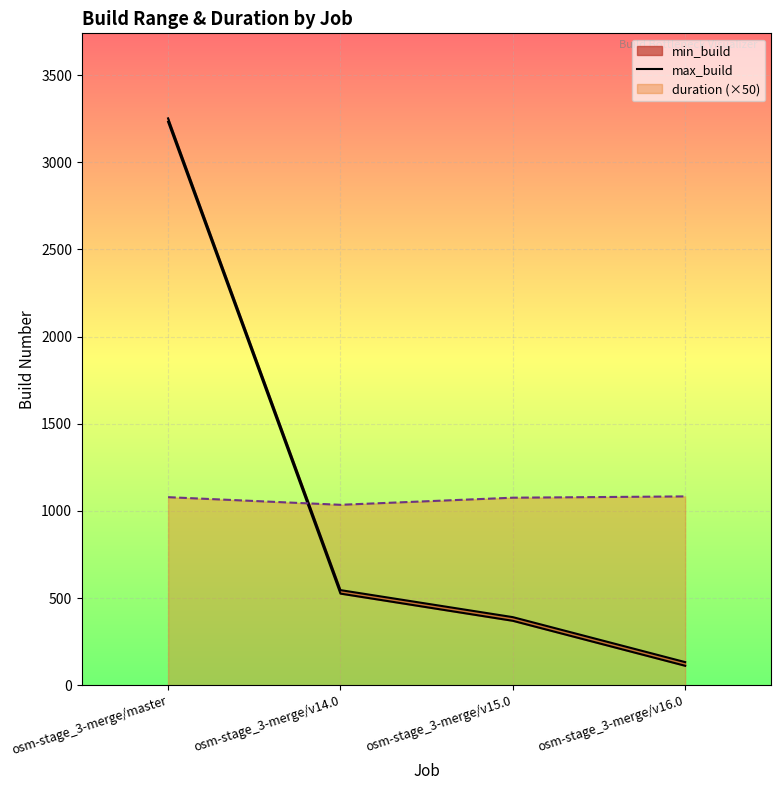

Where do max_build and duration (×50) first cross each other?

osm-stage_3-merge/master and osm-stage_3-merge/v14.0